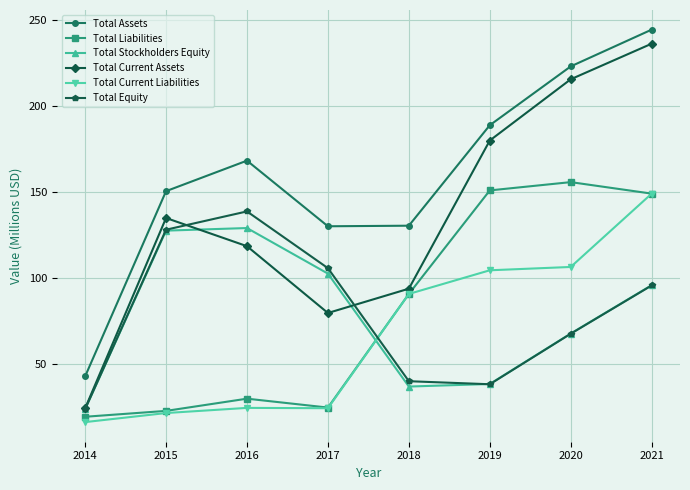

Where is Total Current Assets nearest to the value 130?

2015